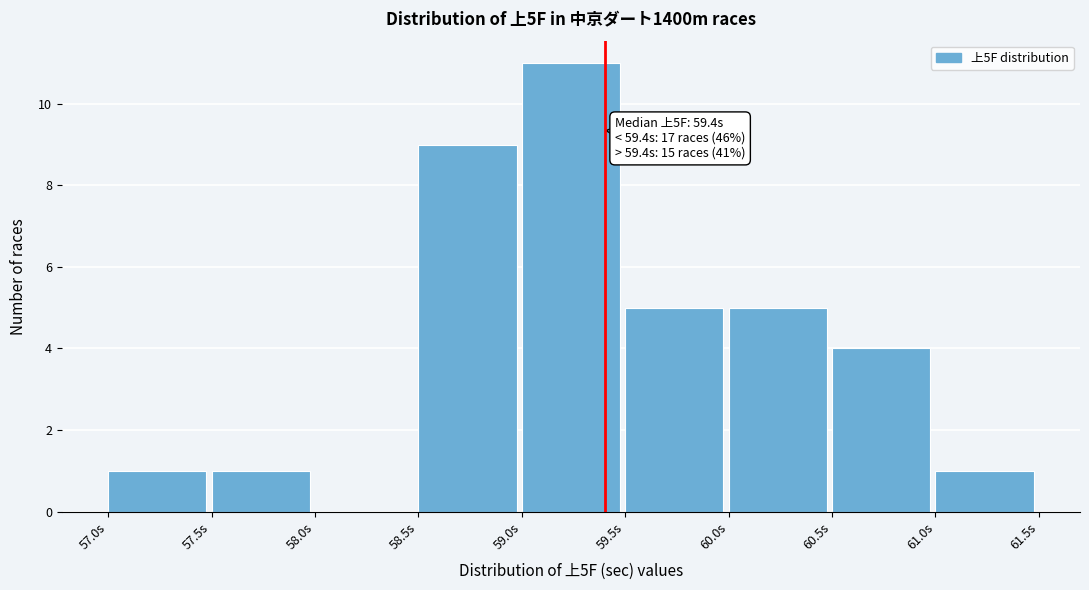

Over which range of the x-axis is the bar tallest?

59.0 to 59.5